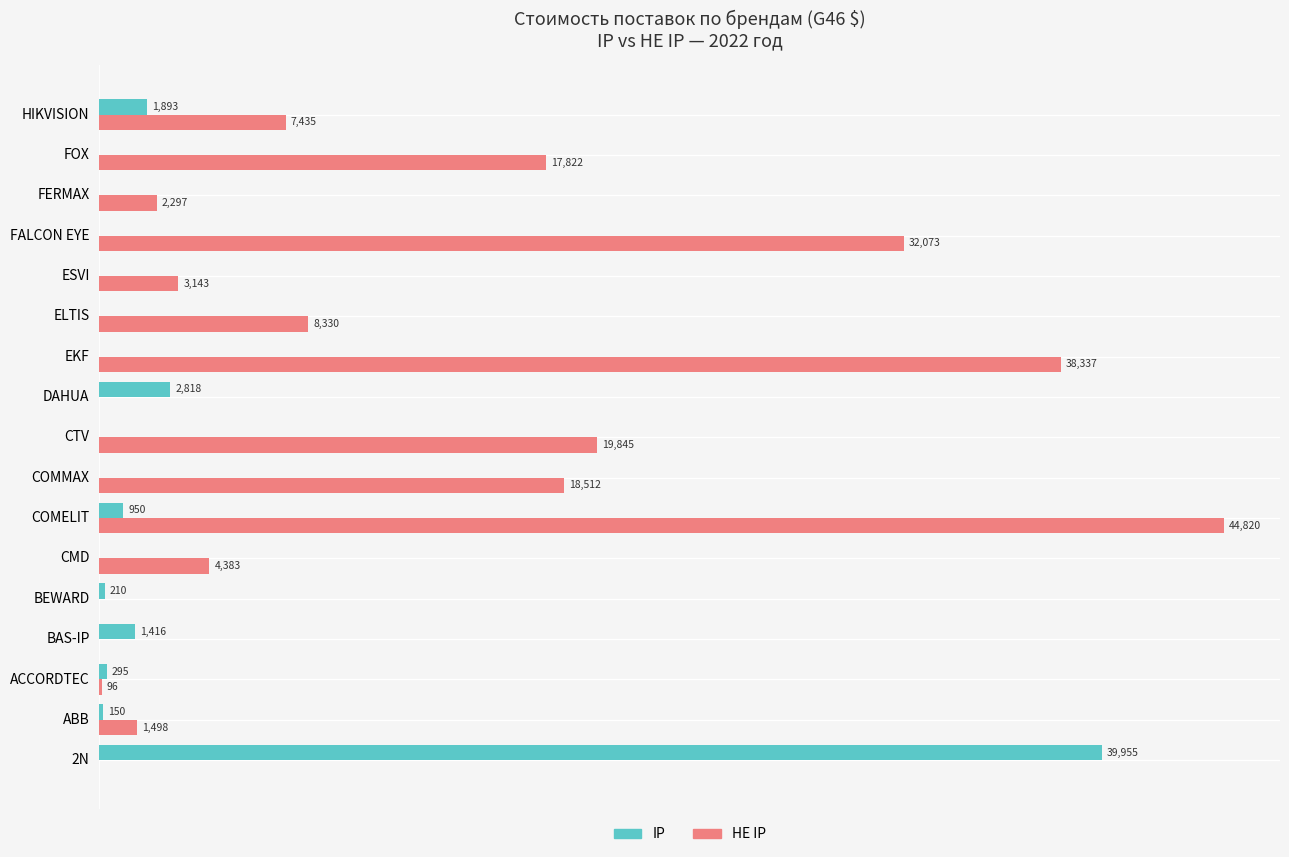

At which category is the sum across all series the highest?

COMELIT